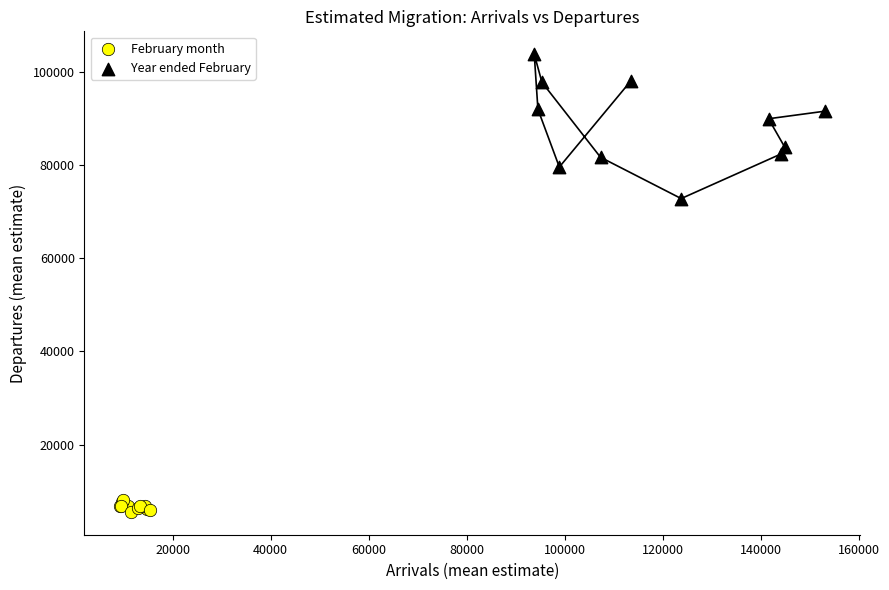

Which series has the widest spread of Y values?

Year ended February